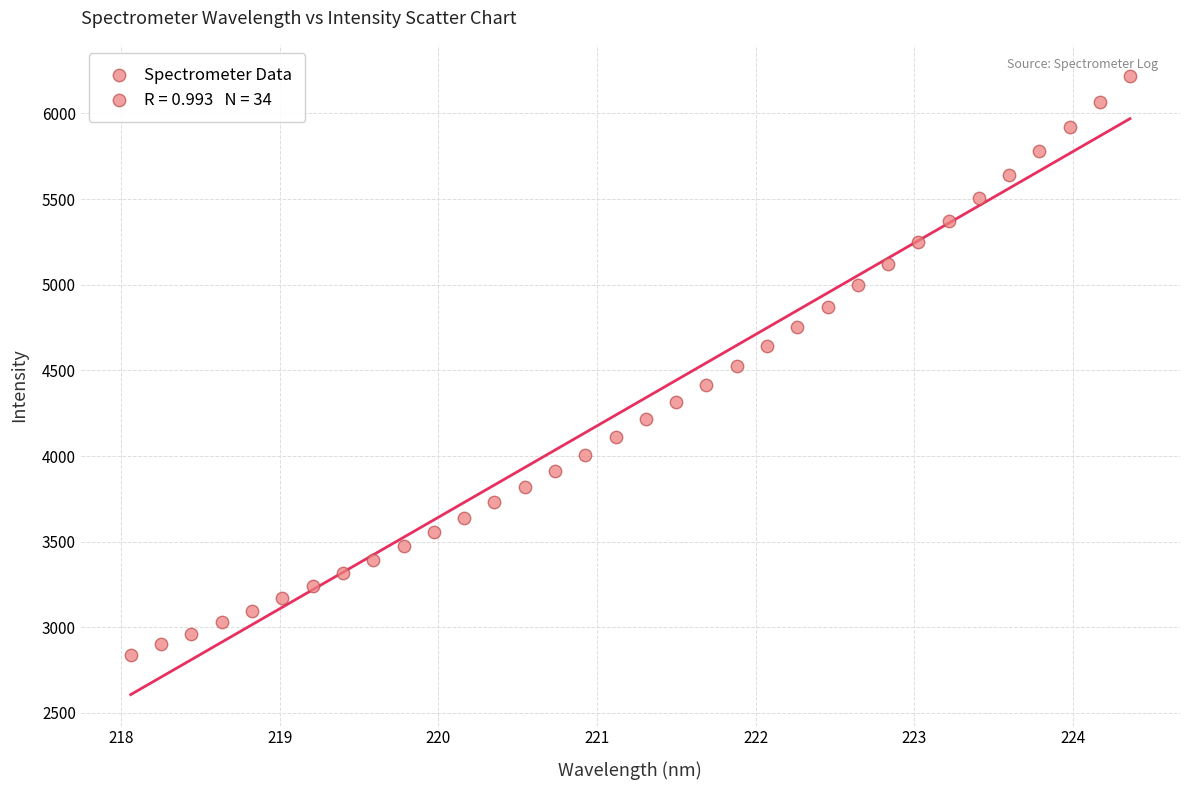

What is the range of X values (max minus min)?

6.3